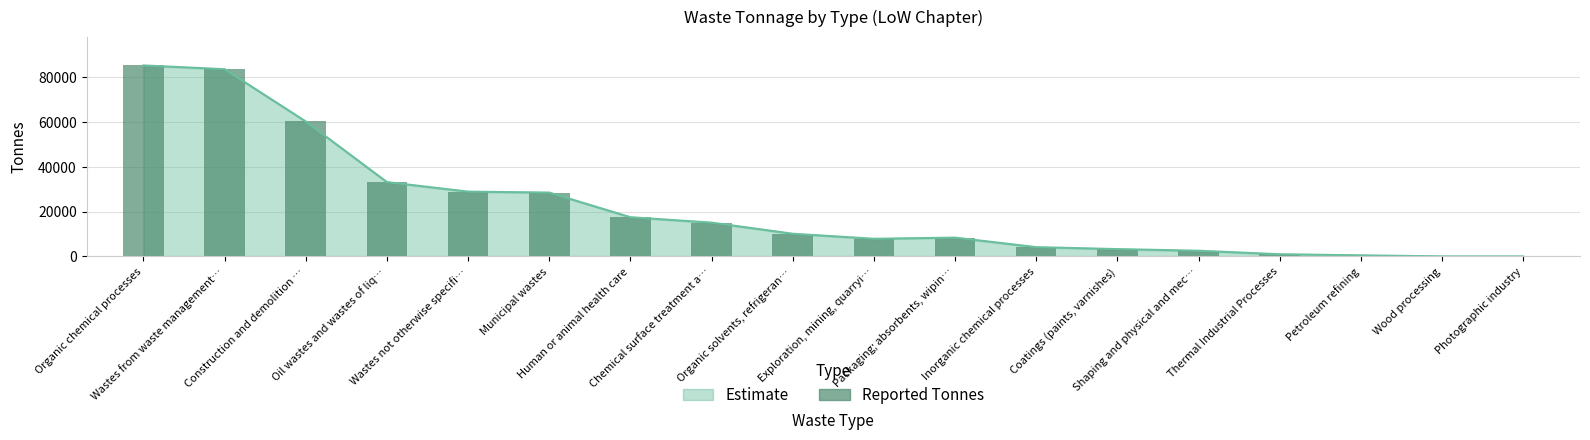

Does the chart contain any negative values?

No